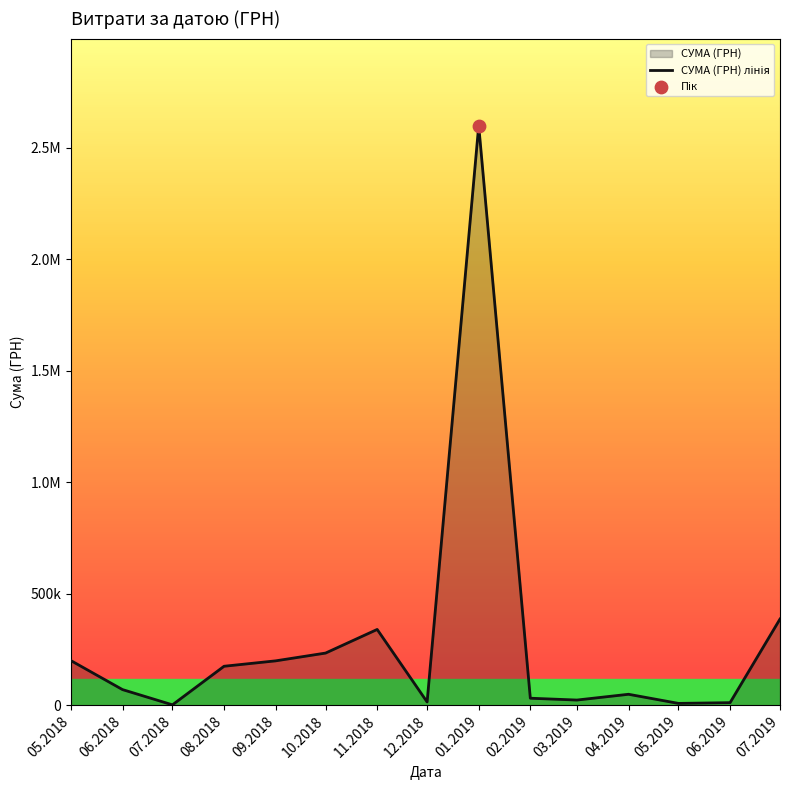

What is the change in value from 07.2018 to 05.2019?

+6441.0